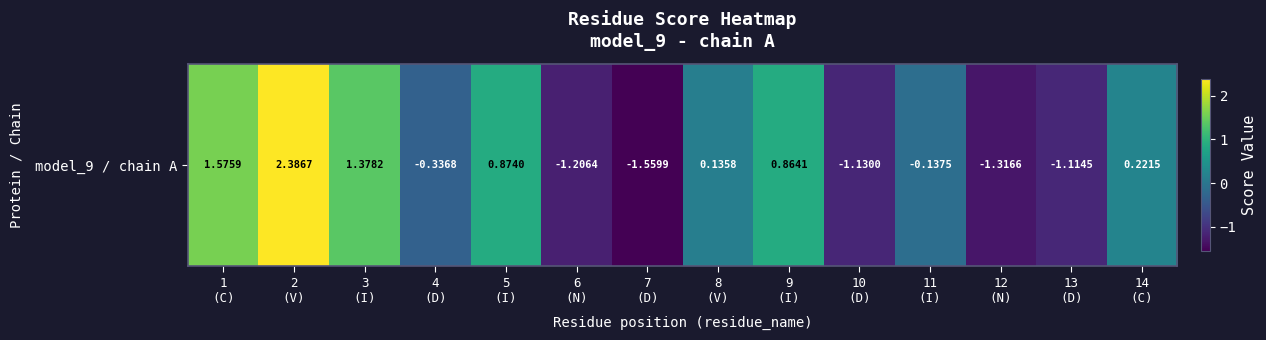

The value at 3
(I) is 2.2. True or false?

False